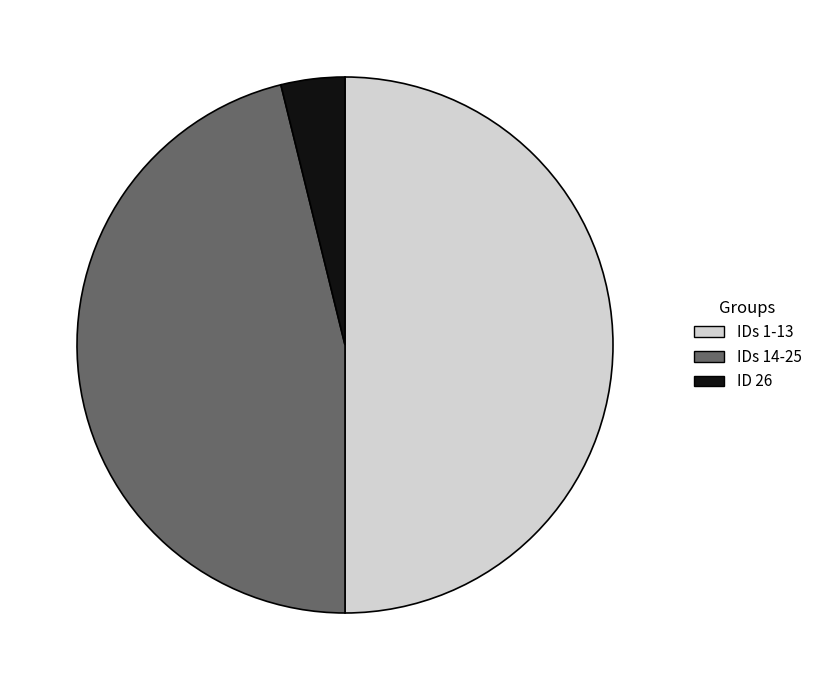

Is ID 26 the majority of the pie?

No